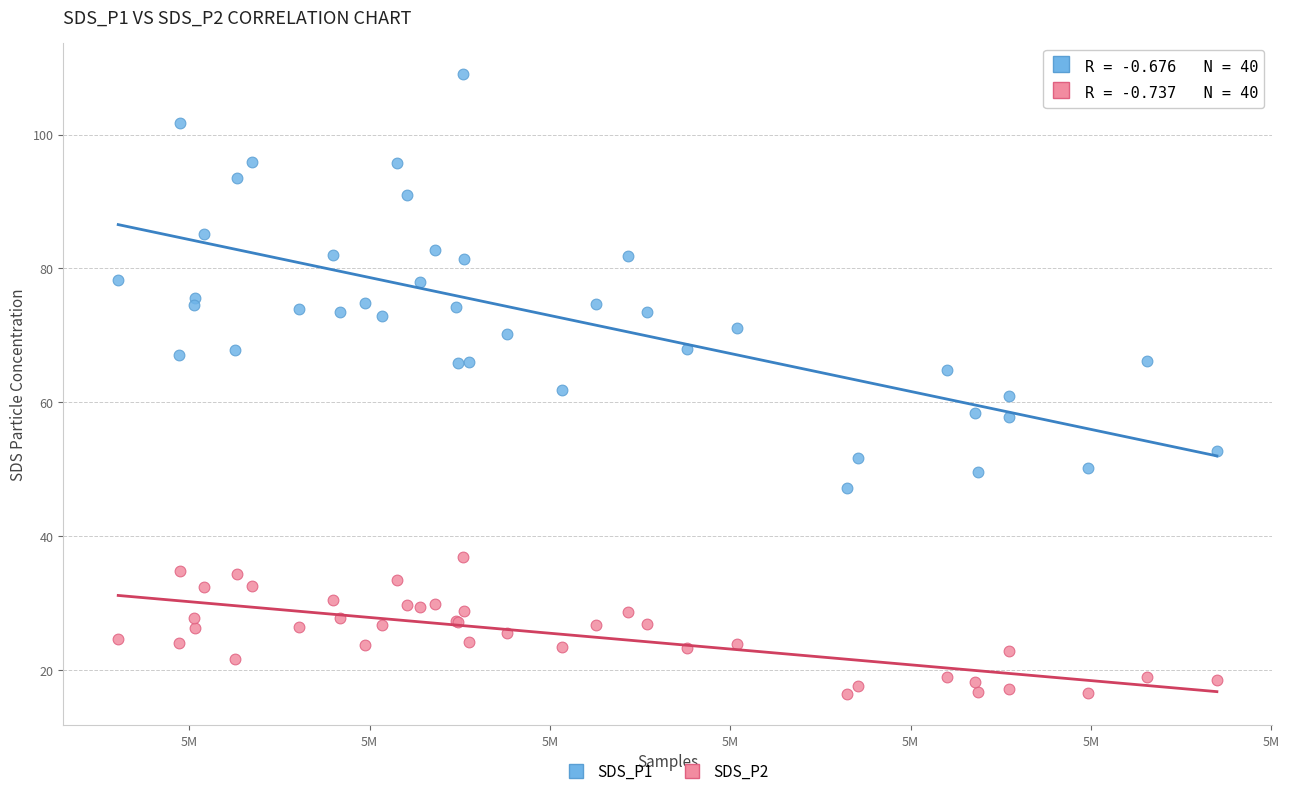

Which series contains the highest Y value?

SDS_P1